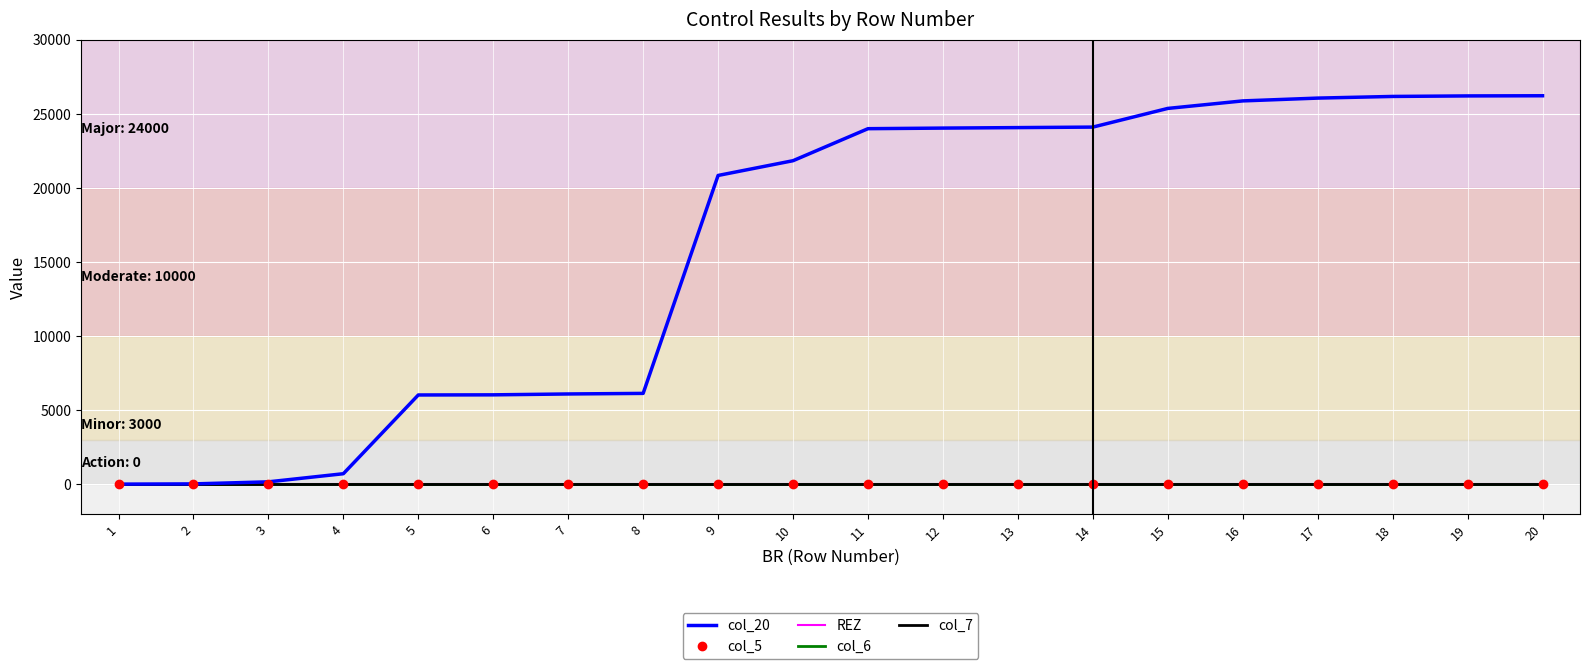

True or false: col_20 and col_7 intersect in this chart.

False